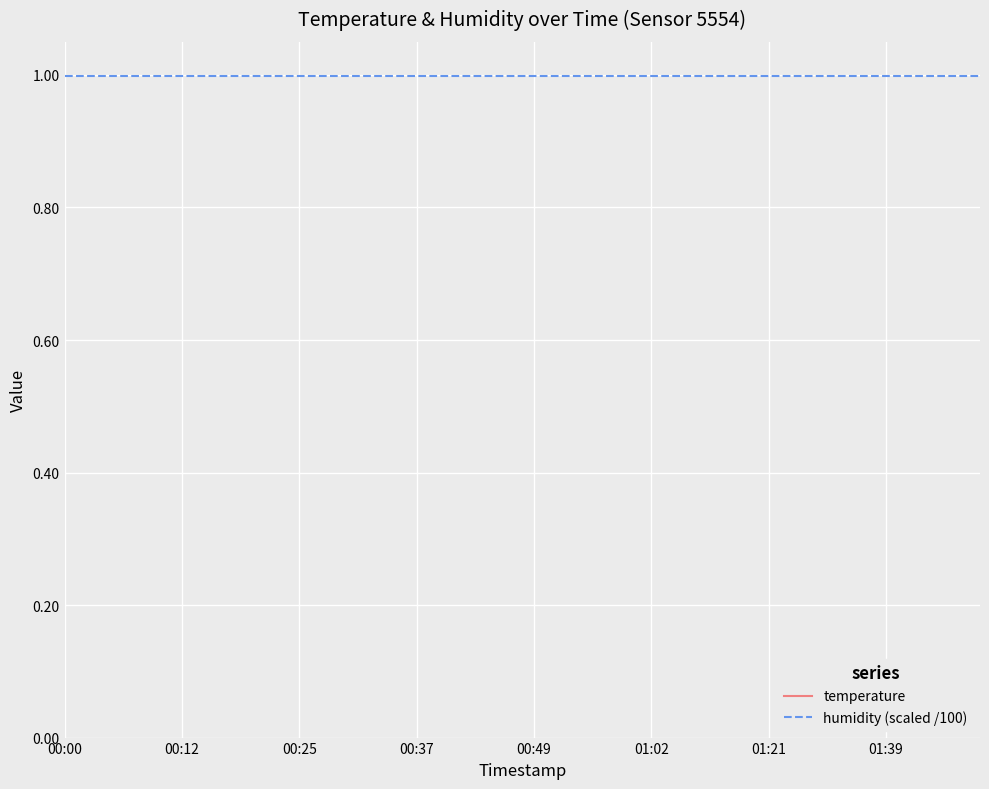

At how many categories does at least one series exceed 10?

40